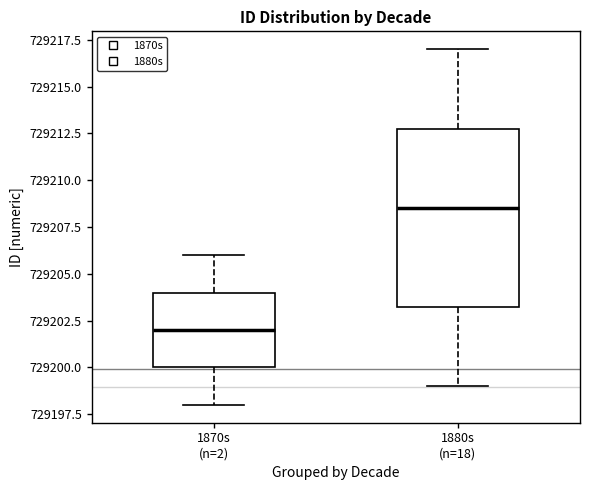

Comparing the boxes themselves (not the whiskers), which one is the tallest?

1880s (n=18)